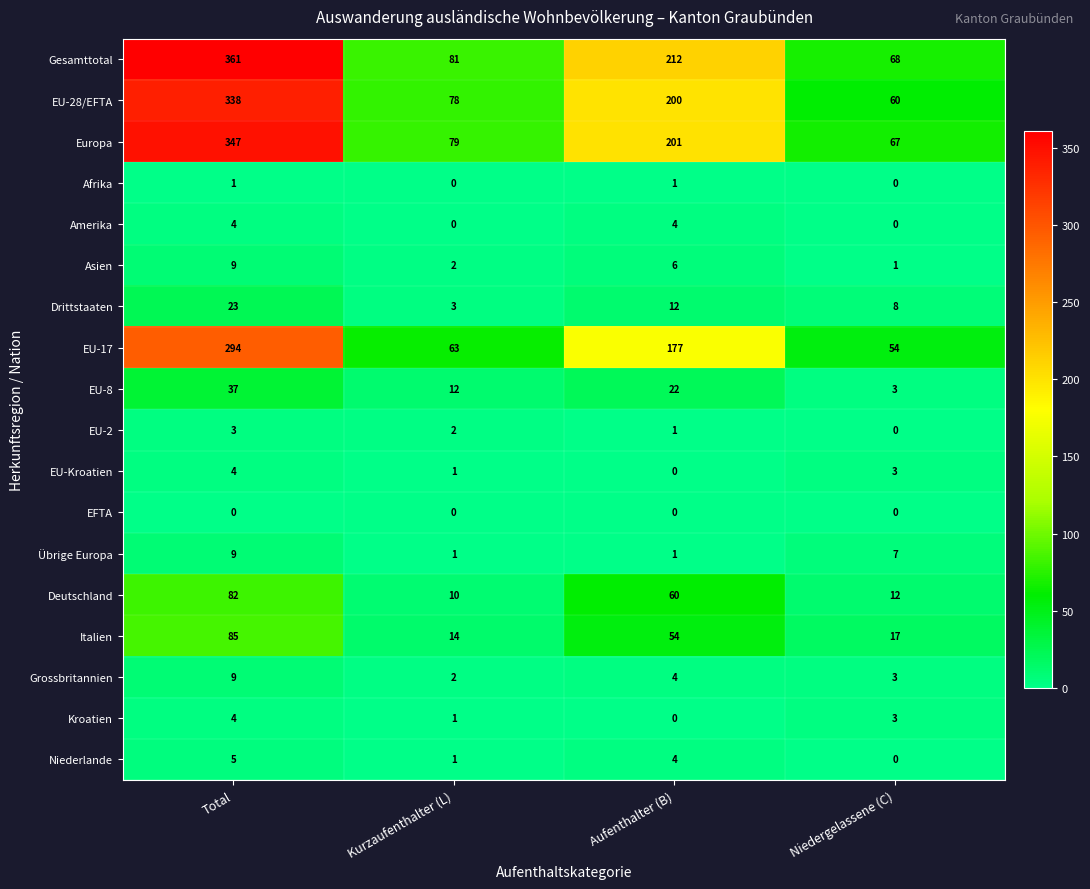

What value does the Gesamttotal series have at Niedergelassene (C), to the nearest 10?

70